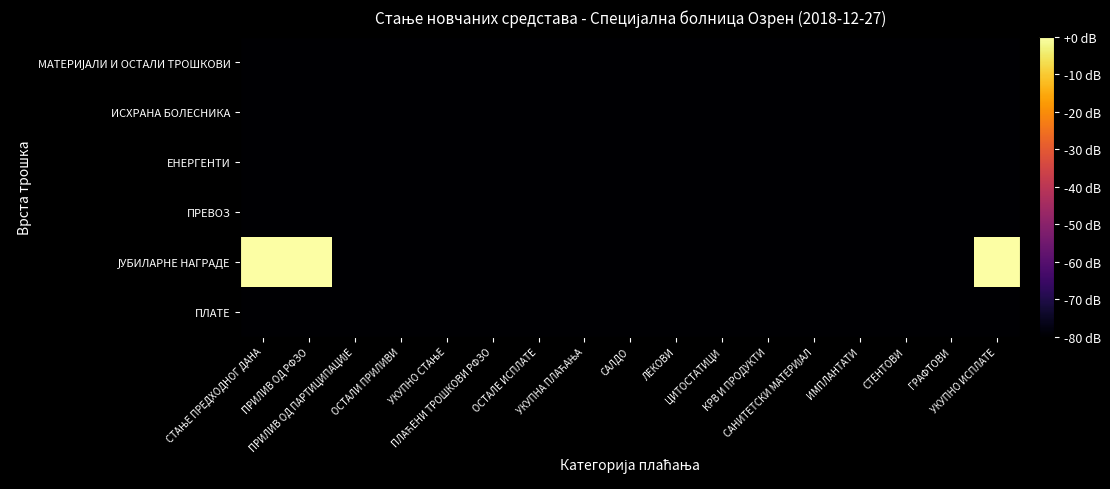

At how many categories does at least one series exceed 4?

3